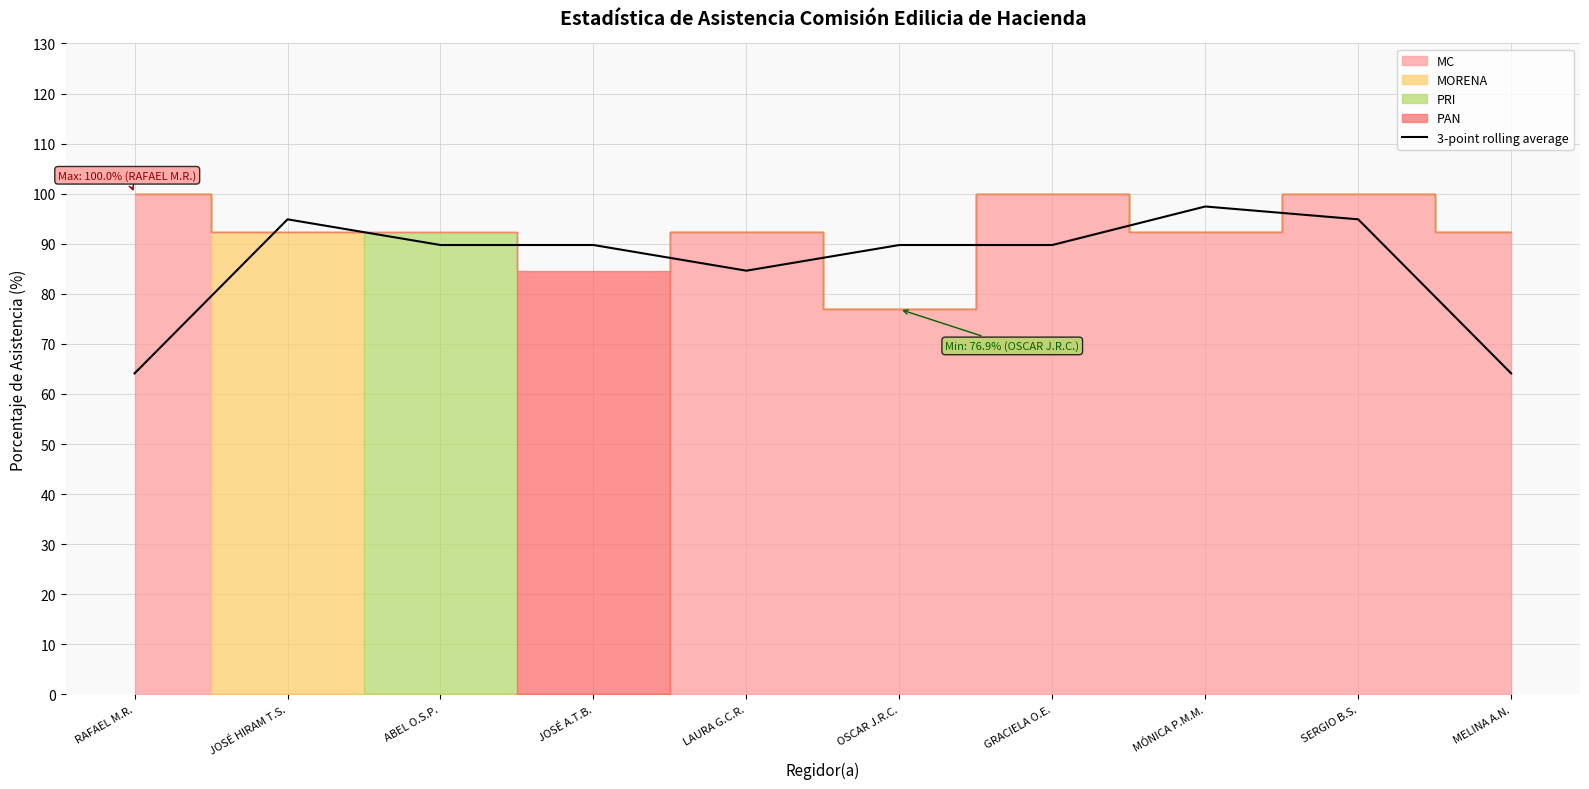

What is the lowest value of the 3-point rolling average series?

64.1